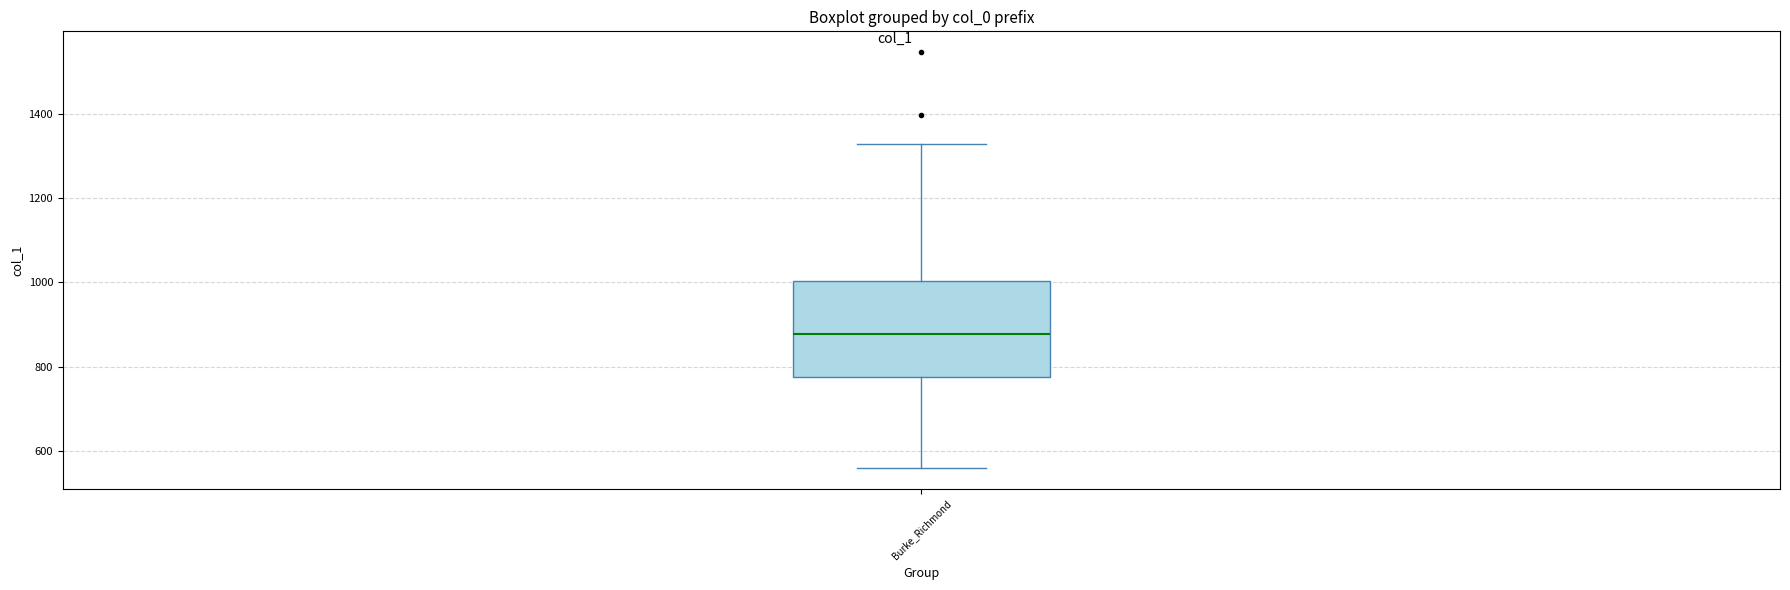

Transcribe this box plot: give where the median line is, the range the box spans, and where the two whiskers end, as read against the y-axis. The values are not printed on the chart, so give them approximately, as read against the axis.

median 880, box 780 to 1000, whiskers 560 to 1320